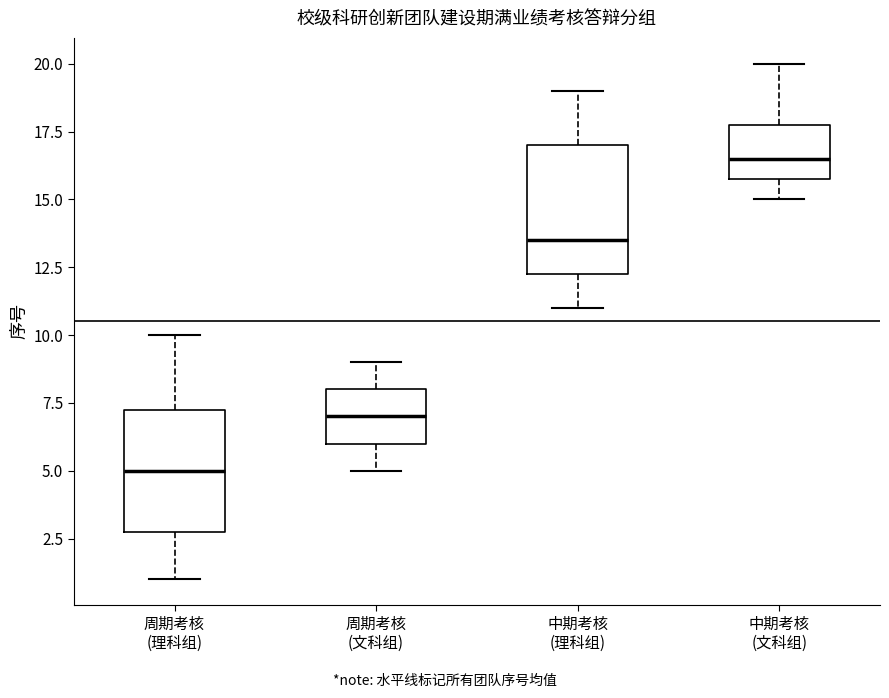

Reading left to right, transcribe this box plot: for each box, give where its median line is, the range the box spans, and where its two whiskers end, as read against the y-axis. The values are not printed on the chart, so give them approximately, as read against the axis.

周期考核 (理科组): median 5.0, box 3.0 to 7.5, whiskers 1.0 to 10.0
周期考核 (文科组): median 7.0, box 6.0 to 8.0, whiskers 5.0 to 9.0
中期考核 (理科组): median 13.5, box 12.5 to 17.0, whiskers 11.0 to 19.0
中期考核 (文科组): median 16.5, box 16.0 to 18.0, whiskers 15.0 to 20.0